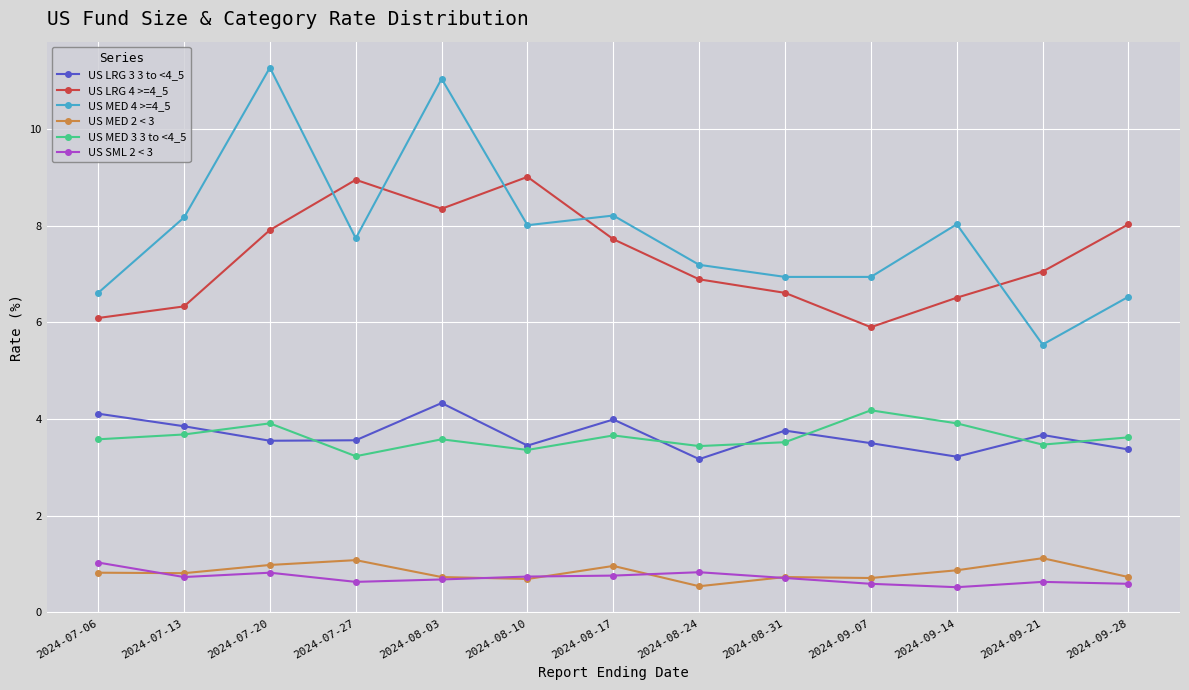

What is the average value of the US MED 2 < 3 series?

0.8